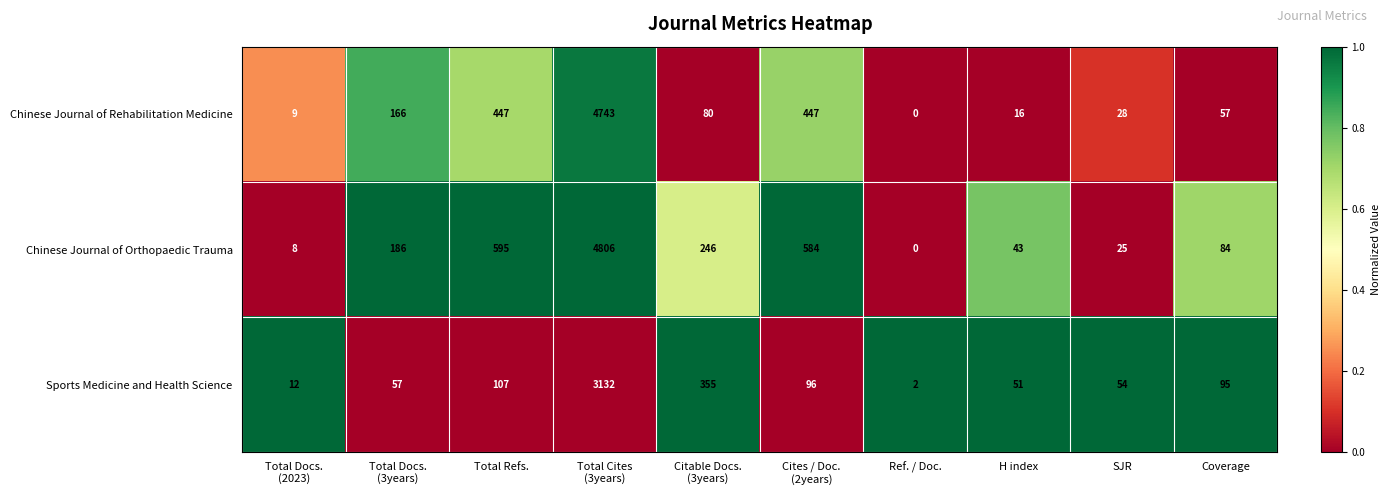

Reading left to right, what are all the values shown in this chart?

Chinese Journal of Rehabilitation Medicine: 9	166	447	4743	80	447	0	16	28	57
Chinese Journal of Orthopaedic Trauma: 8	186	595	4806	246	584	0	43	25	84
Sports Medicine and Health Science: 12	57	107	3132	355	96	2	51	54	95